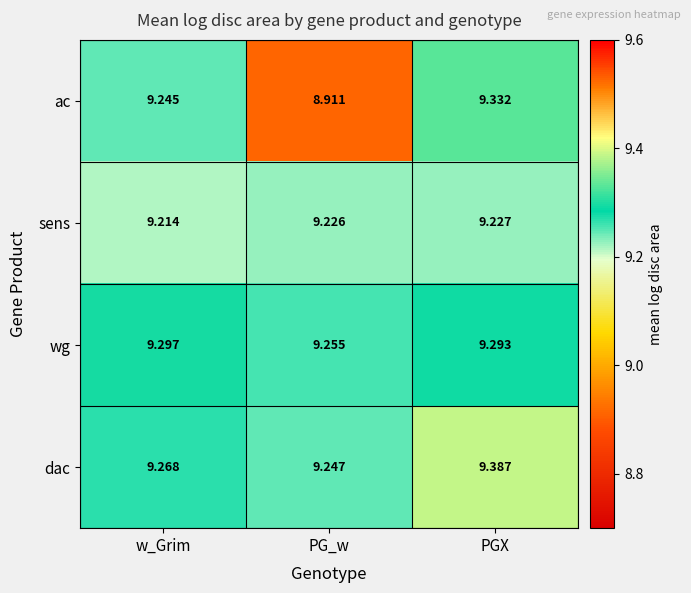

What is the smallest value displayed?

8.9